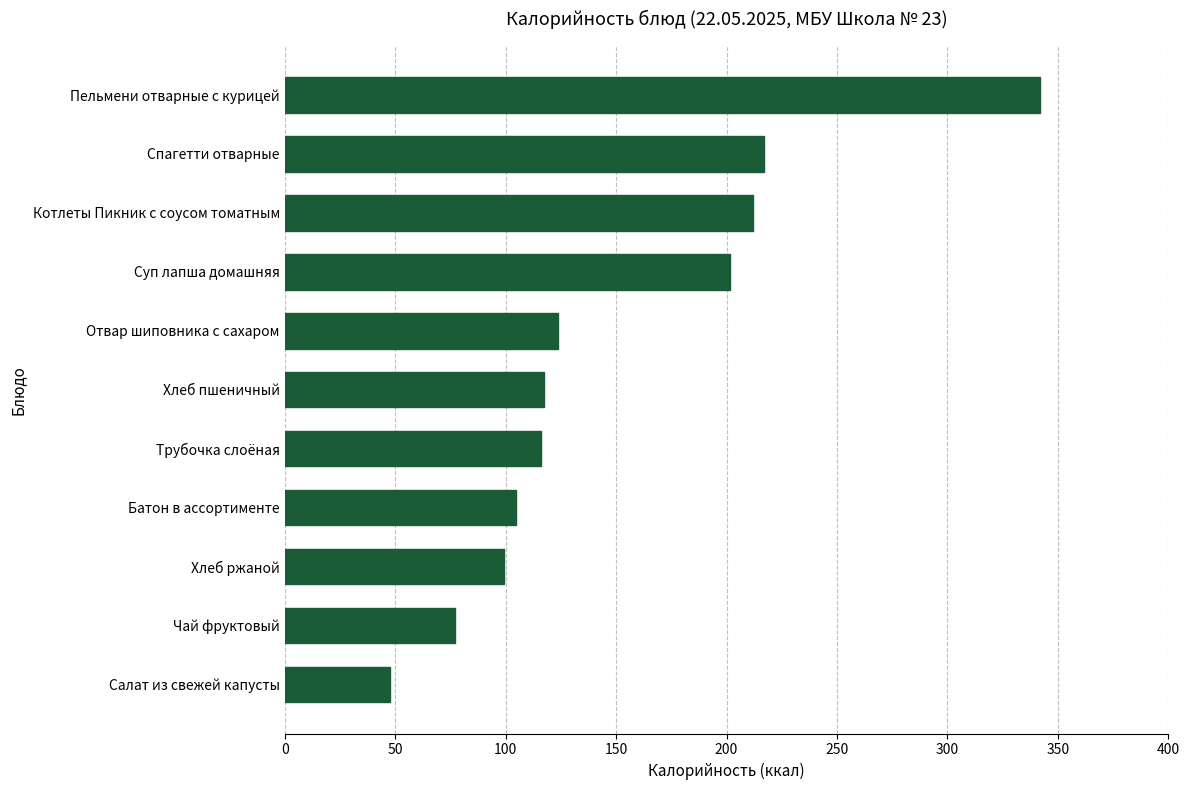

What value does the data have at Чай фруктовый?

77.2